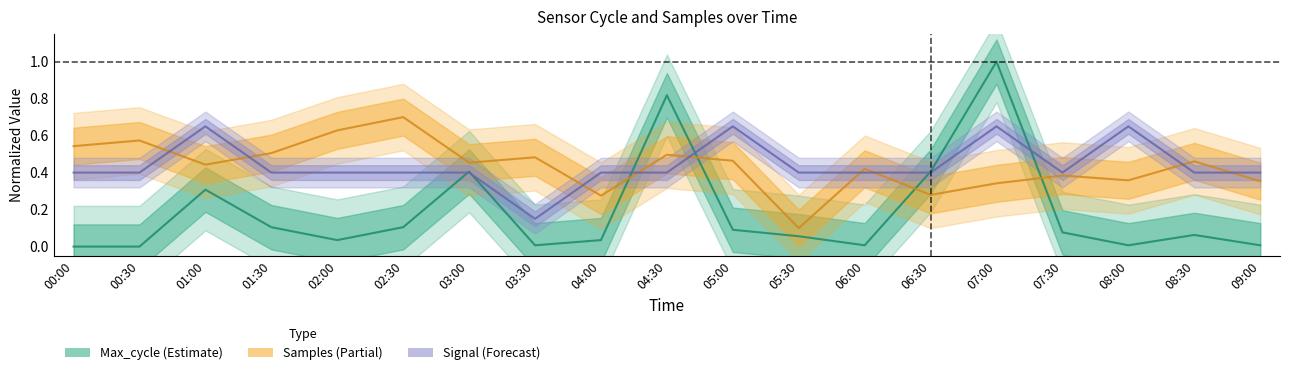

At how many categories does at least one series exceed 0?

19